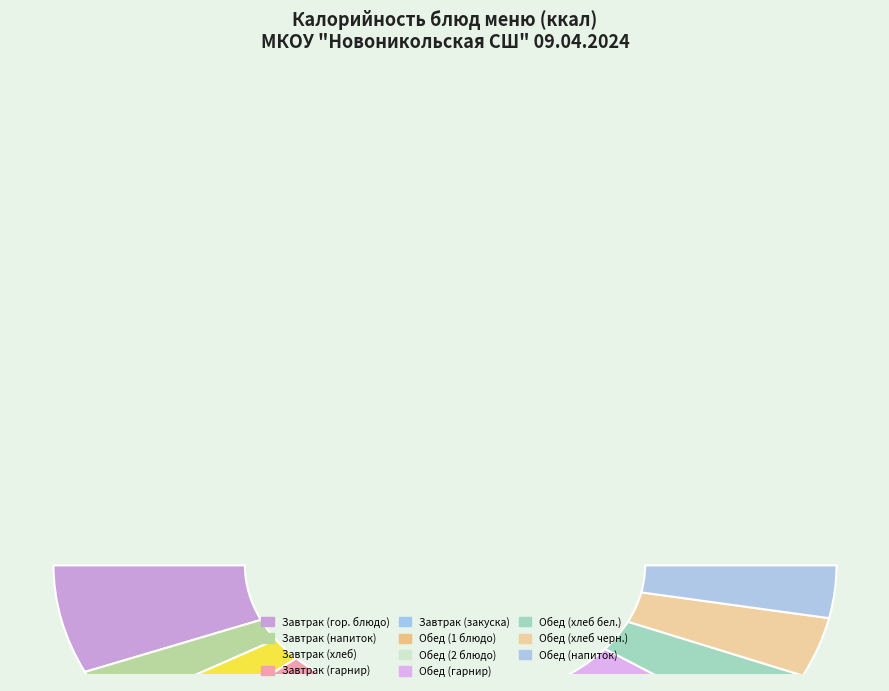

What is the change in value from чай с молоком to котлеты домашние из п/ф с соусом сметанным?

+131.4